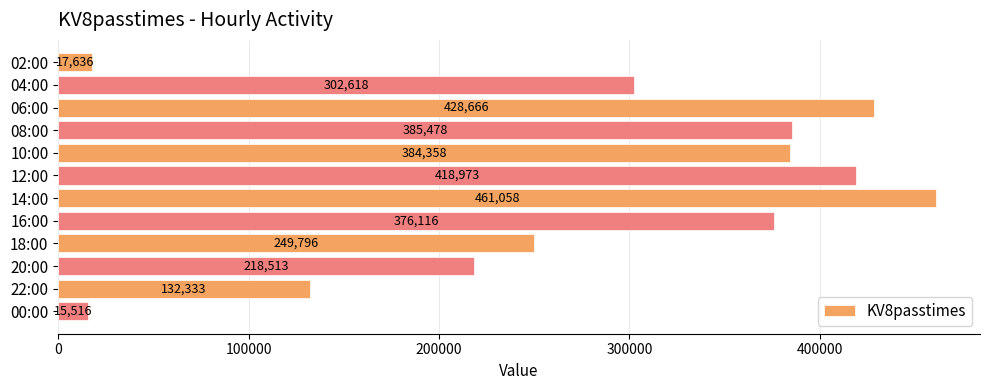

Reading top to bottom, transcribe all the data shown in this chart.

17636	302618	428666	385478	384358	418973	461058	376116	249796	218513	132333	15516